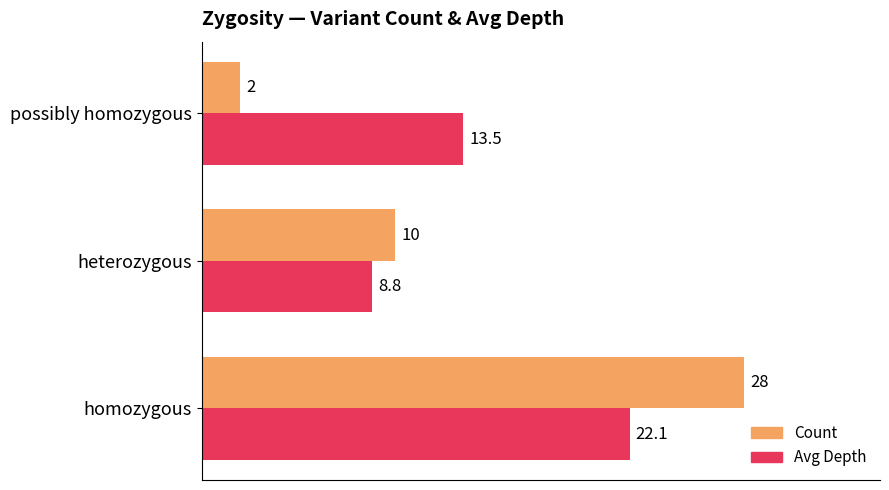

True or false: Avg Depth has a value of 15.0 at homozygous.

False